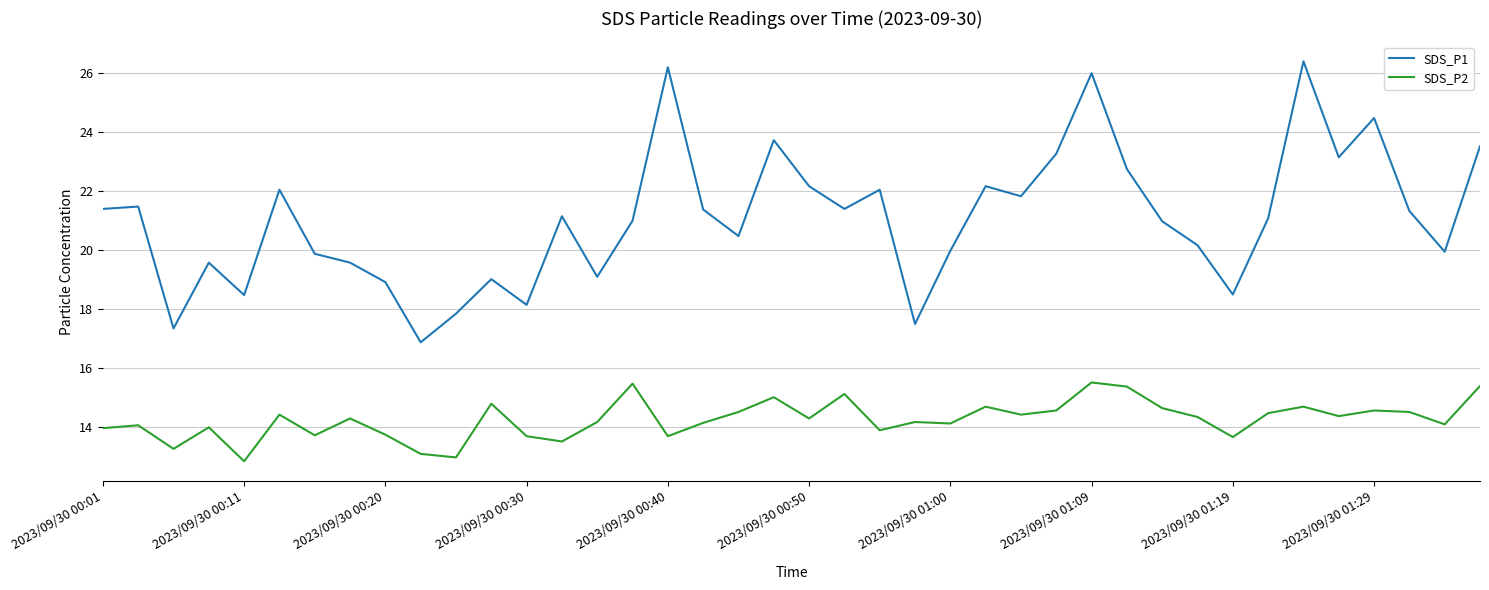

What is the greatest value displayed?

26.4